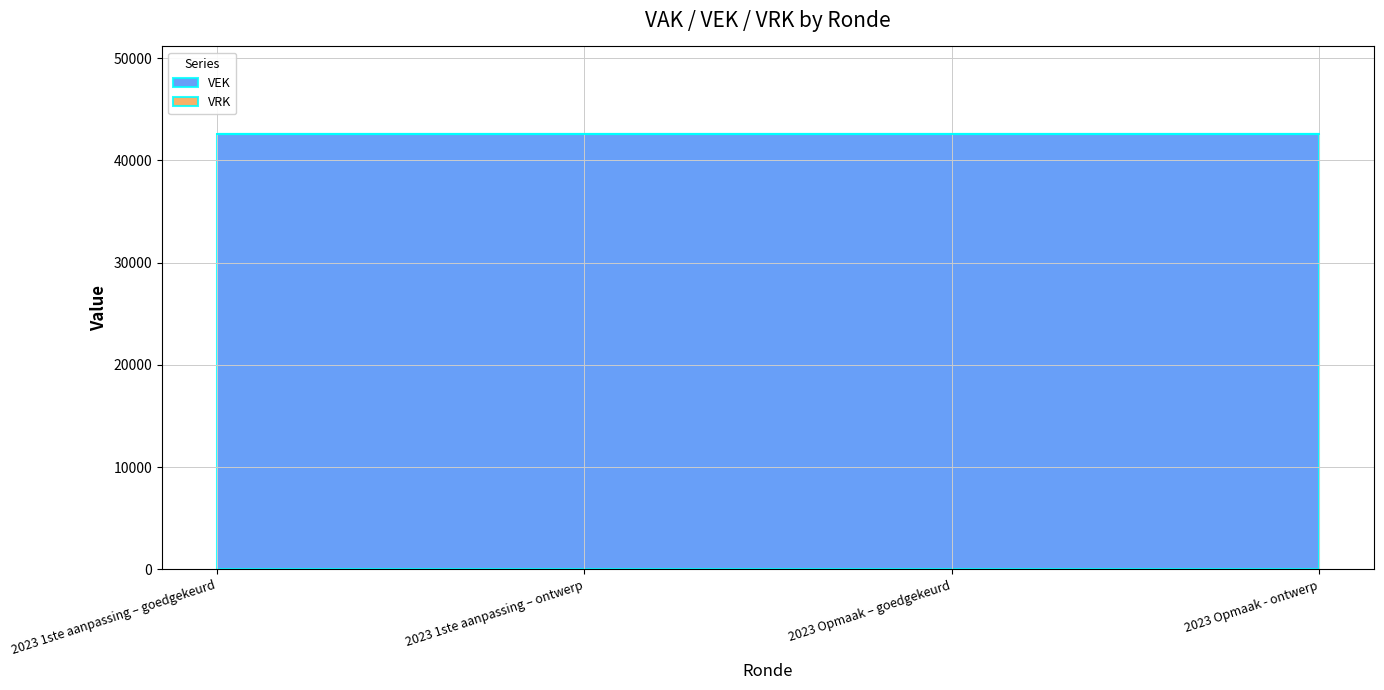

Reading left to right, what are all the values shown in this chart?

VEK: 2023 1ste aanpassing – goedgekeurd=42611	2023 1ste aanpassing – ontwerp=42611	2023 Opmaak – goedgekeurd=42611	2023 Opmaak - ontwerp=42611
VRK: 2023 1ste aanpassing – goedgekeurd=0	2023 1ste aanpassing – ontwerp=0	2023 Opmaak – goedgekeurd=0	2023 Opmaak - ontwerp=0